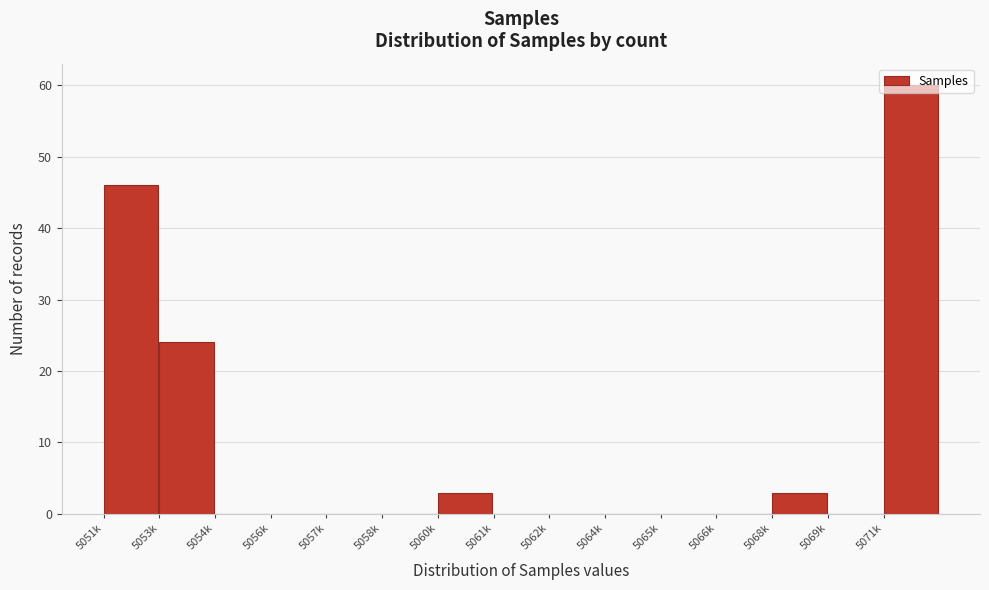

Which has a higher value, 5071k or 5060k?

5071k